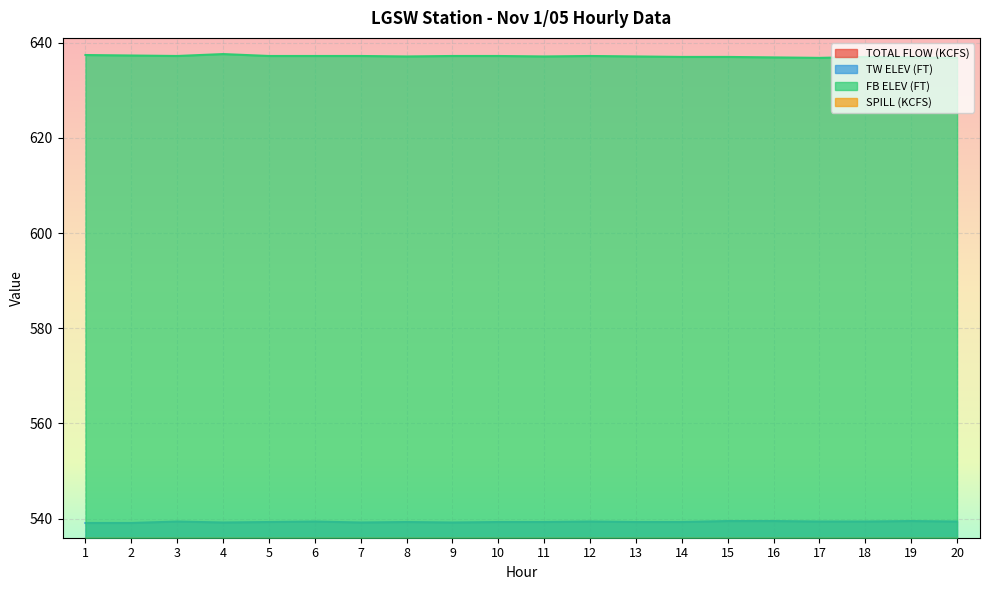

True or false: FB ELEV (FT) and TW ELEV (FT) cross at least once.

False